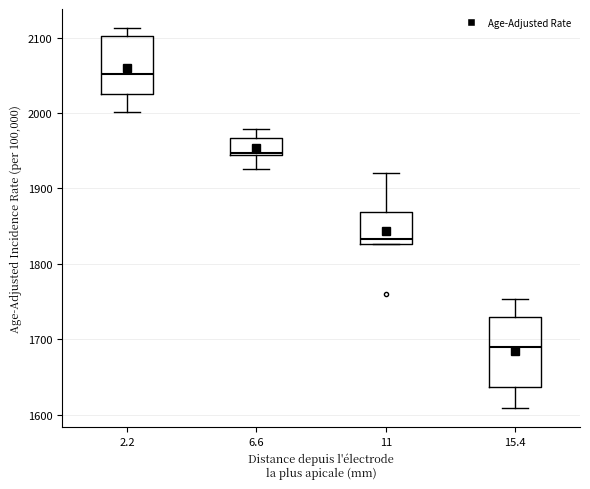

Where is the upper edge of the box at x = 11 on the y-axis? The values are not printed on the chart, so give them approximately, as read against the axis.

1870